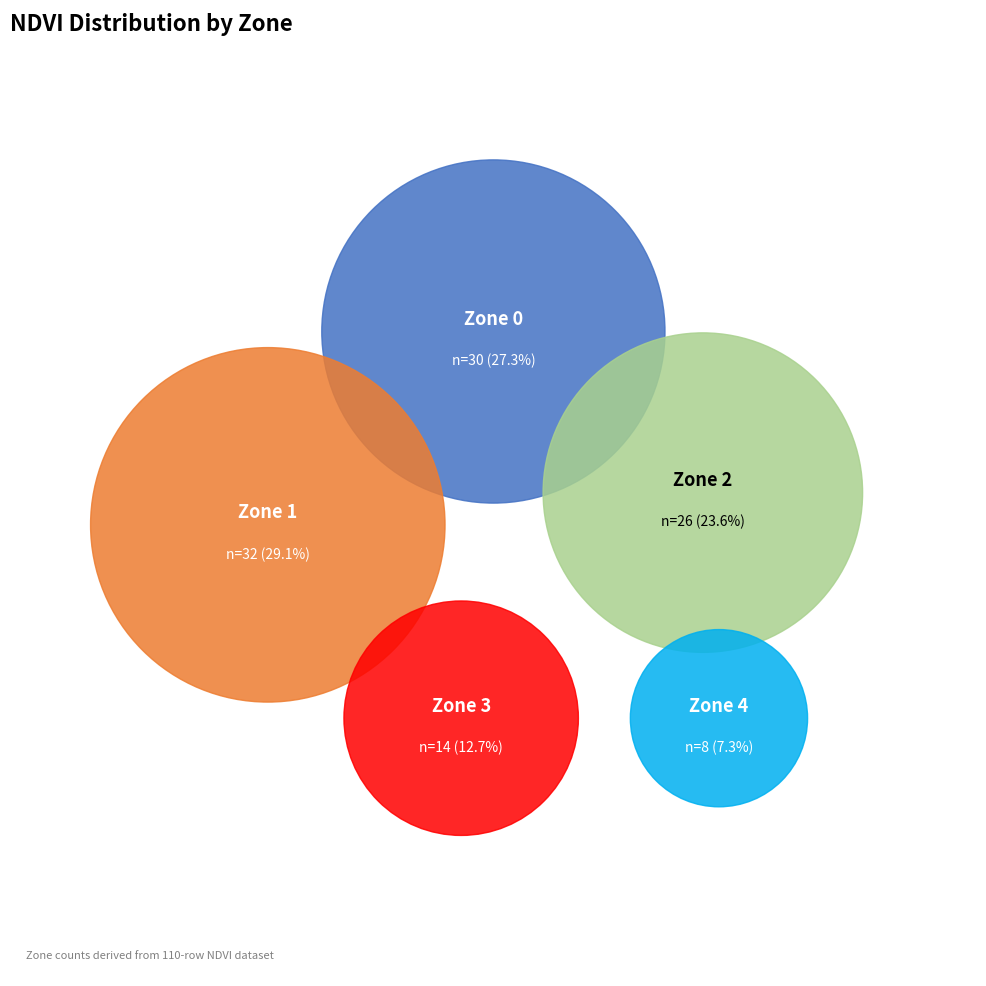

What is the ratio of the value at Zone 2 to the value at Zone 0?

0.9